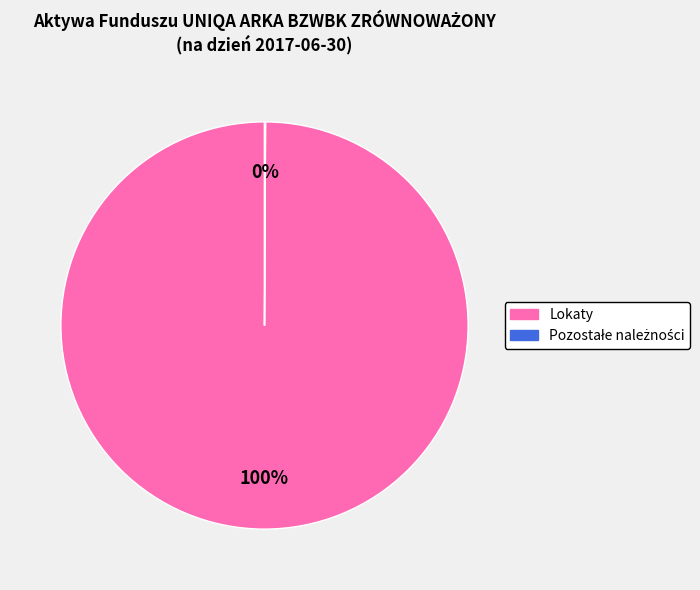

To the nearest percent, what portion does Lokaty represent?

100%